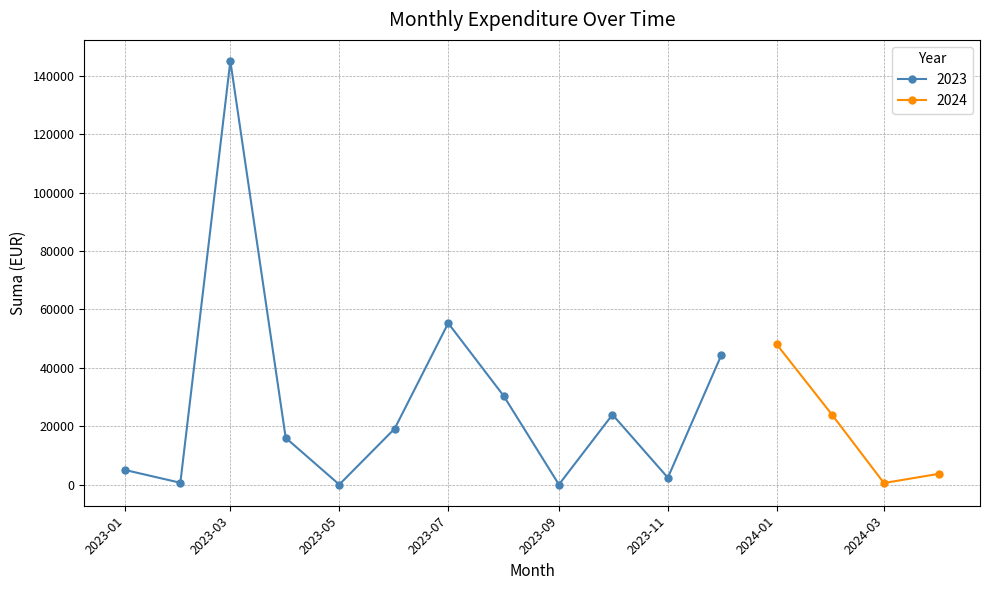

How many values in the 2023 series are below 19133?

6